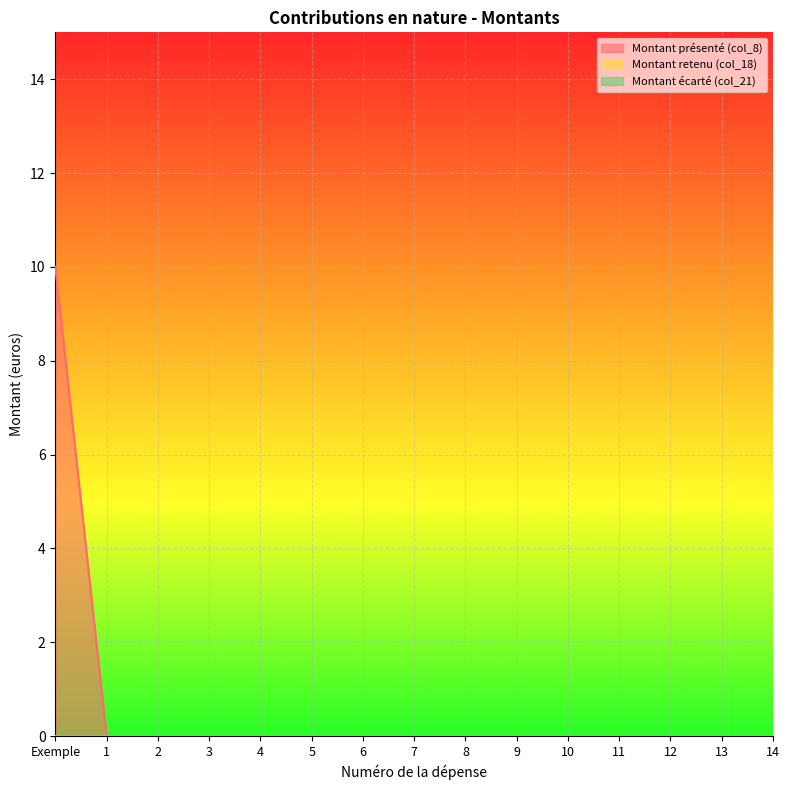

How many lines are shown in the chart?

3